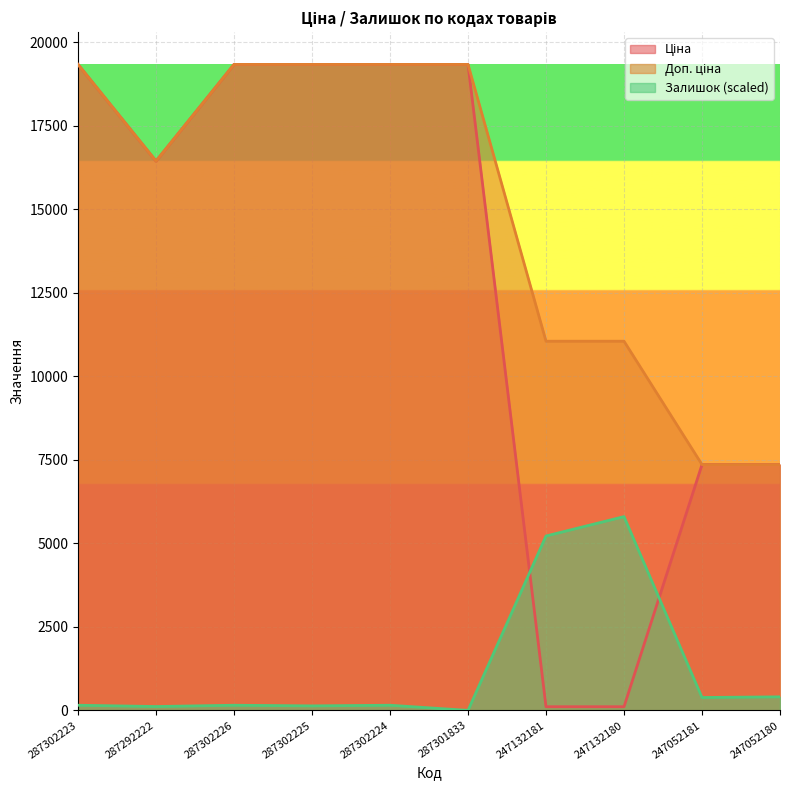

Rank the series by their average value, from highest to lowest.

Доп. ціна, Ціна, Залишок